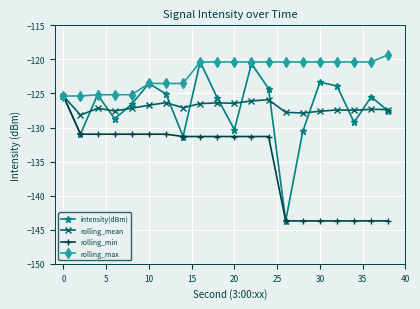

What is the difference between the second highest and second lowest values in the rolling_mean series?

2.0